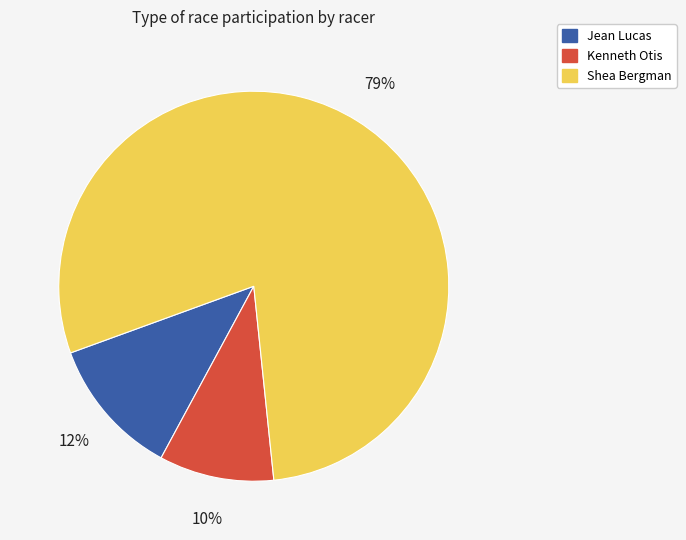

Is there a majority slice in this chart?

Yes